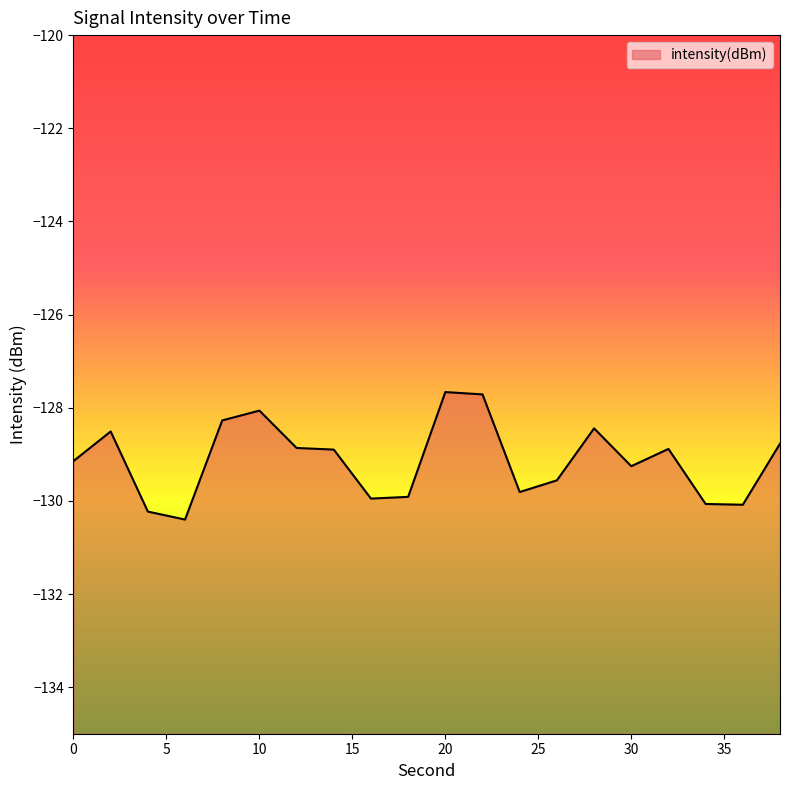

Count the number of data series in this chart.

1